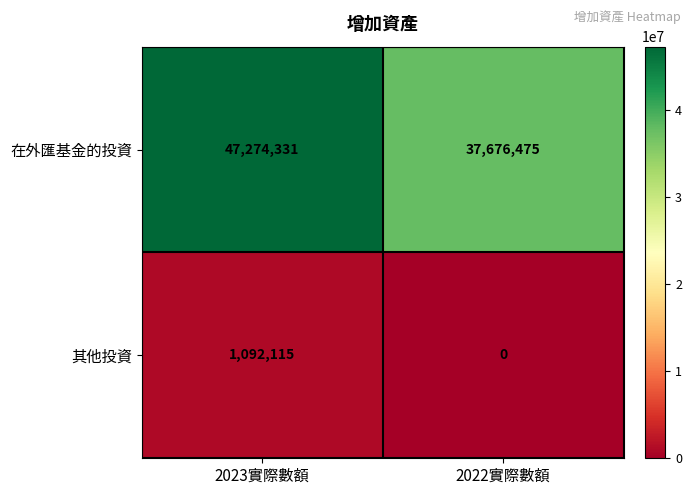

Count the number of data series in this chart.

2